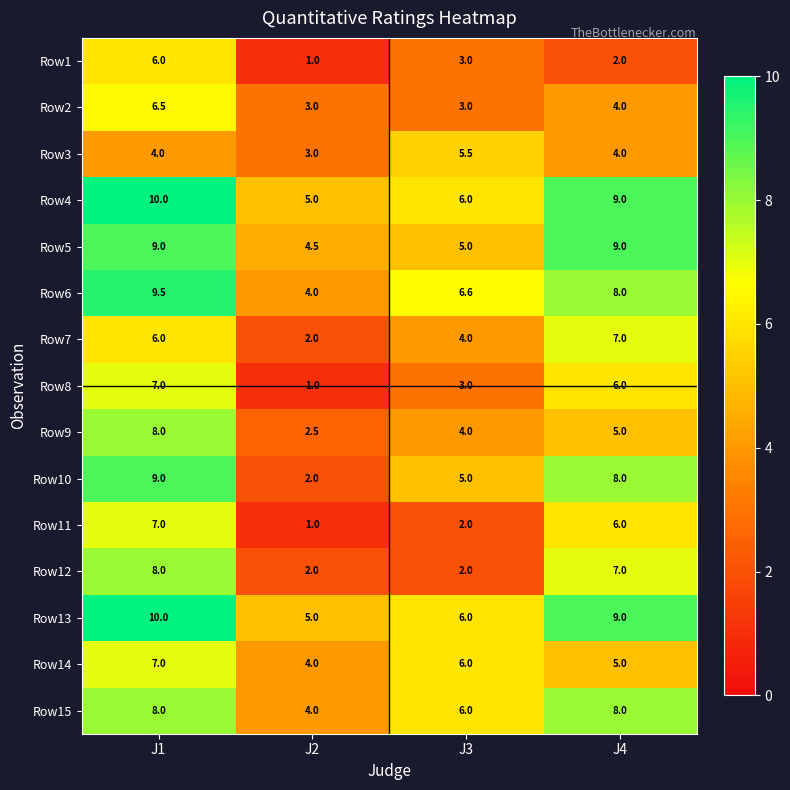

What is the sum of the Row13 values at J2 and J4?

14.0